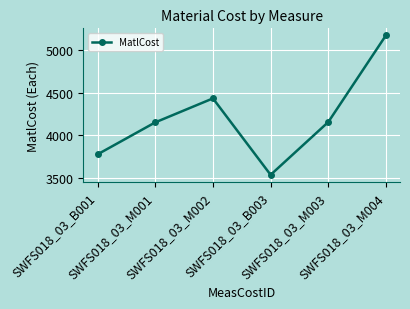

How many data points does each series have?

6